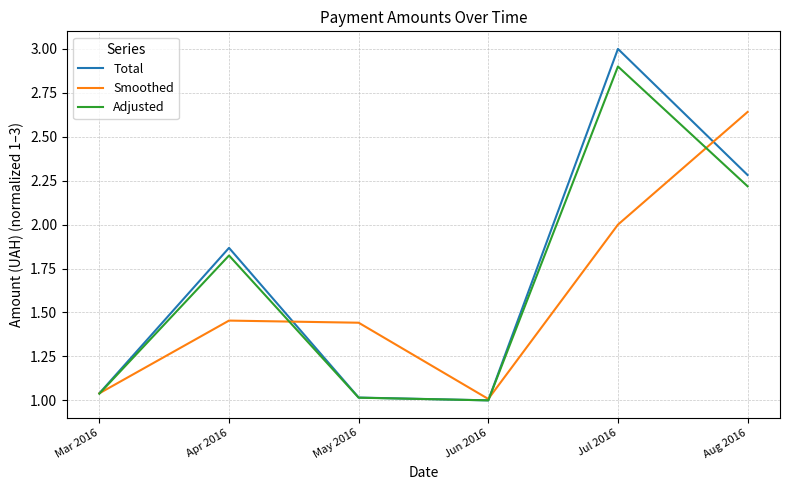

How many lines are shown in the chart?

3